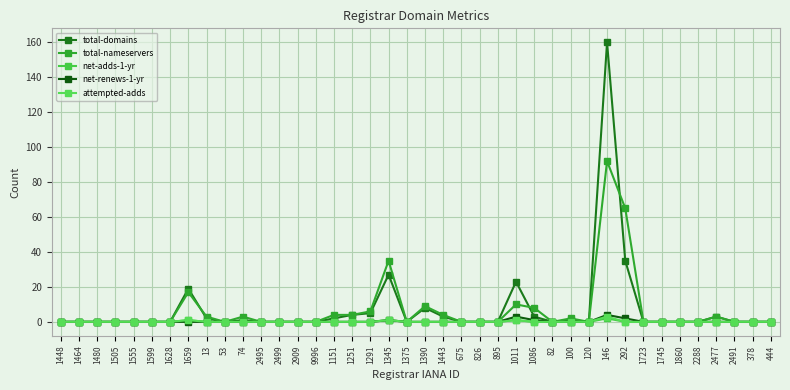

How many series are shown in this chart?

5